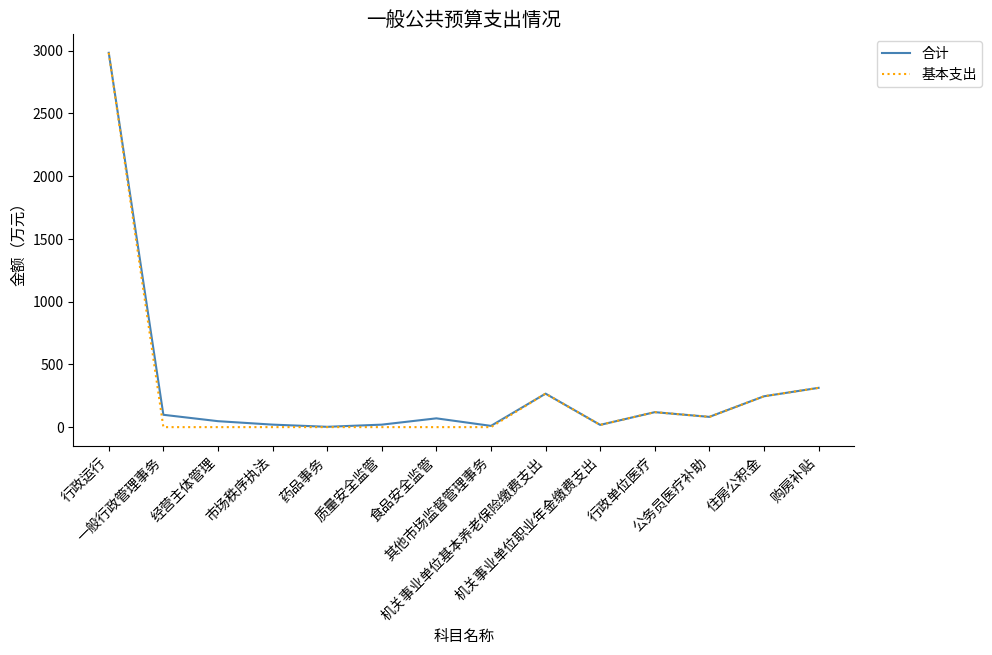

Which series changed the most between 经营主体管理 and 机关事业单位基本养老保险缴费支出?

基本支出